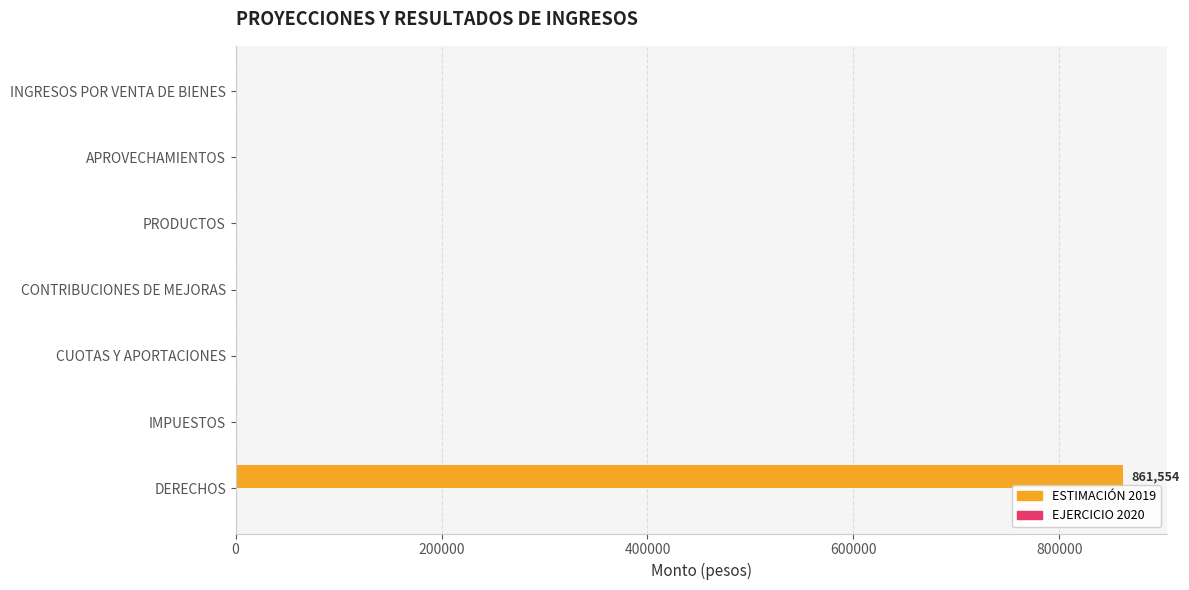

What is the change in value from DERECHOS to PRODUCTOS?

-861554